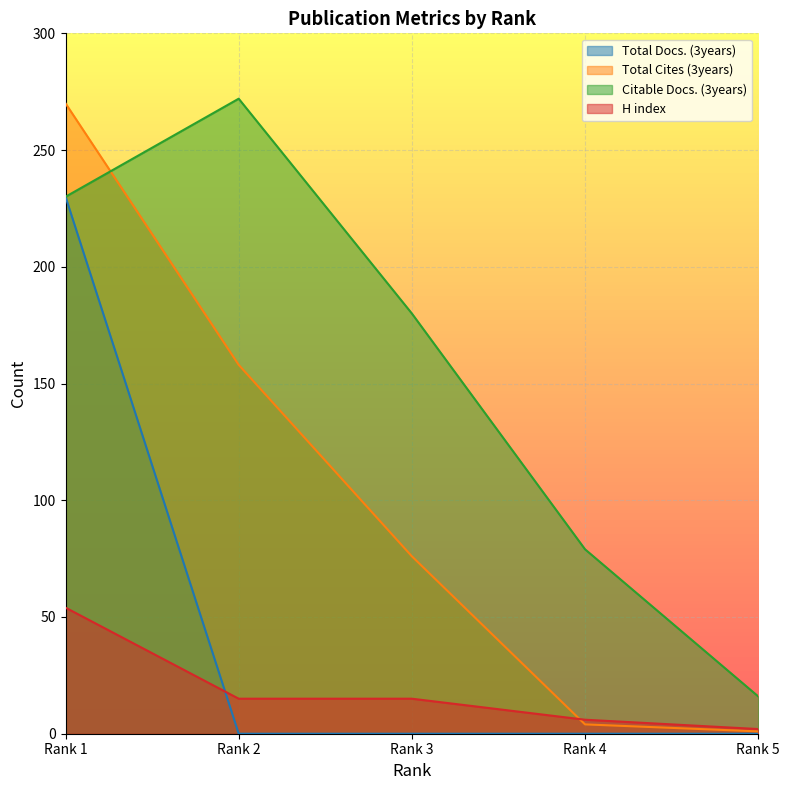

Reading right to left, what are all the values shown in this chart?

Total Docs. (3years): Rank 5=0	Rank 4=0	Rank 3=0	Rank 2=0	Rank 1=230
Total Cites (3years): Rank 5=1	Rank 4=4	Rank 3=76	Rank 2=158	Rank 1=270
Citable Docs. (3years): Rank 5=16	Rank 4=79	Rank 3=180	Rank 2=272	Rank 1=230
H index: Rank 5=2	Rank 4=6	Rank 3=15	Rank 2=15	Rank 1=54